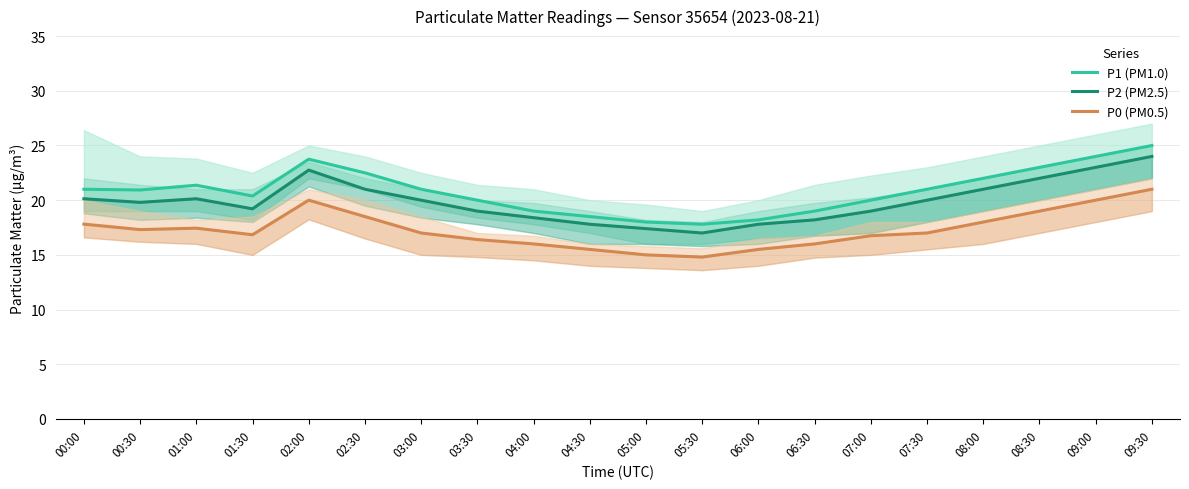

At which label is P2 (PM2.5) closest to 20?

03:00